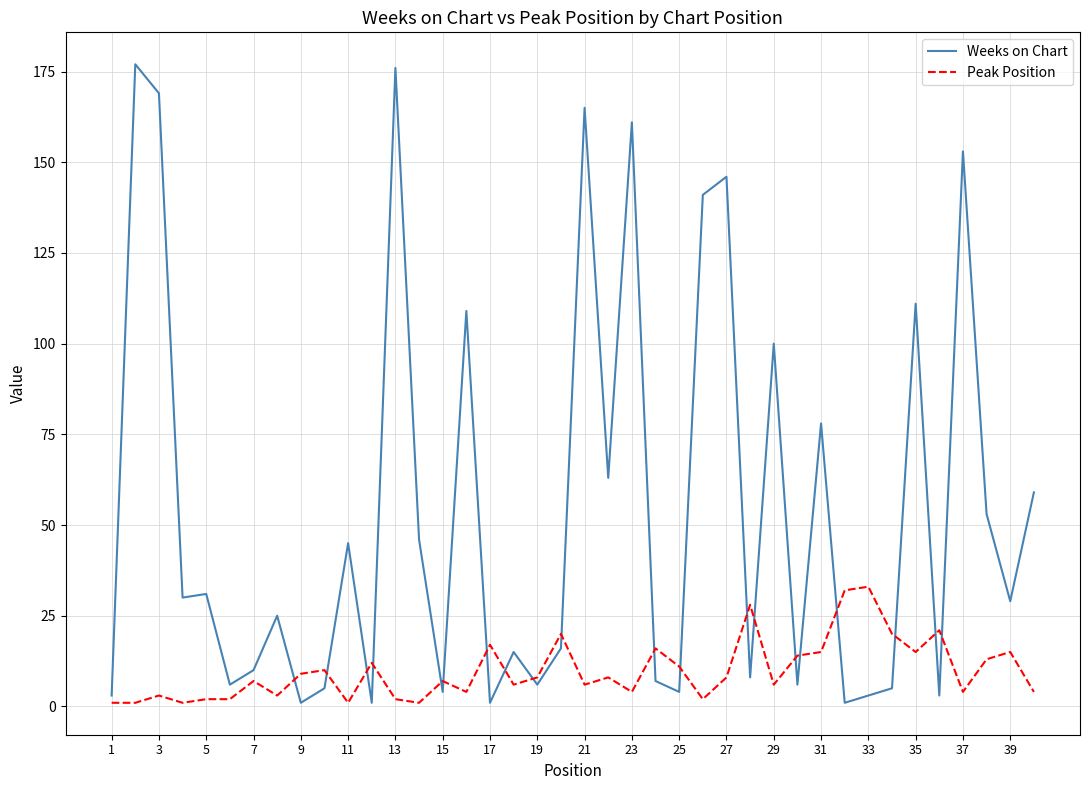

Which series has the largest range (max minus min)?

Weeks on Chart